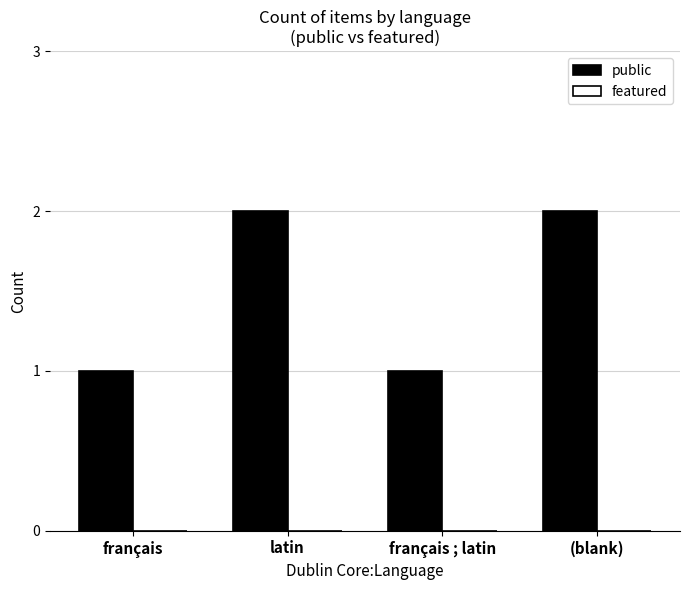

What is the ratio of the value at français ; latin to the value at (blank)?

0.5